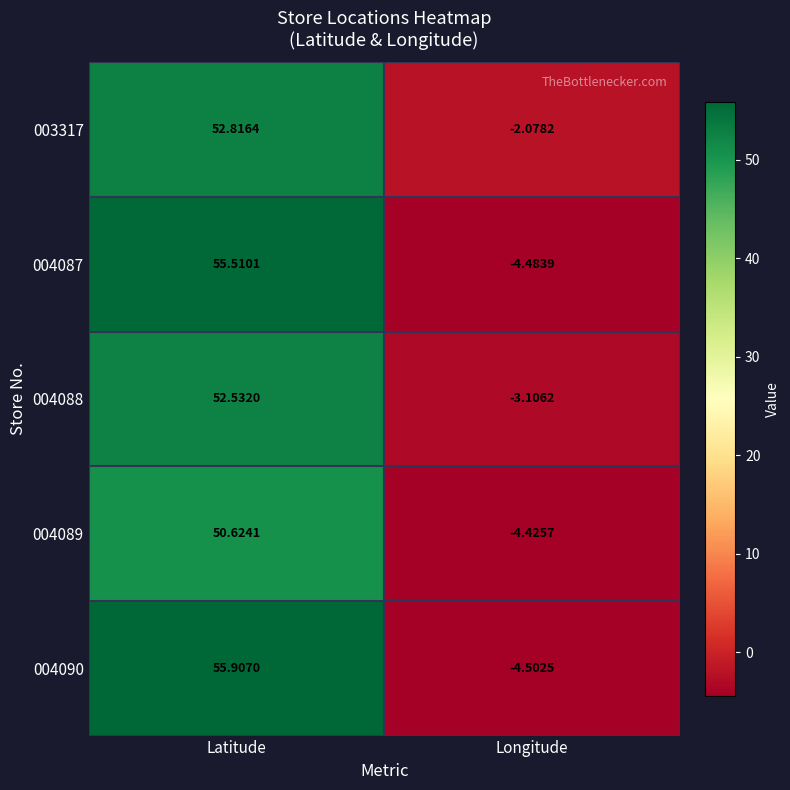

At which category is the sum across all series the highest?

Latitude